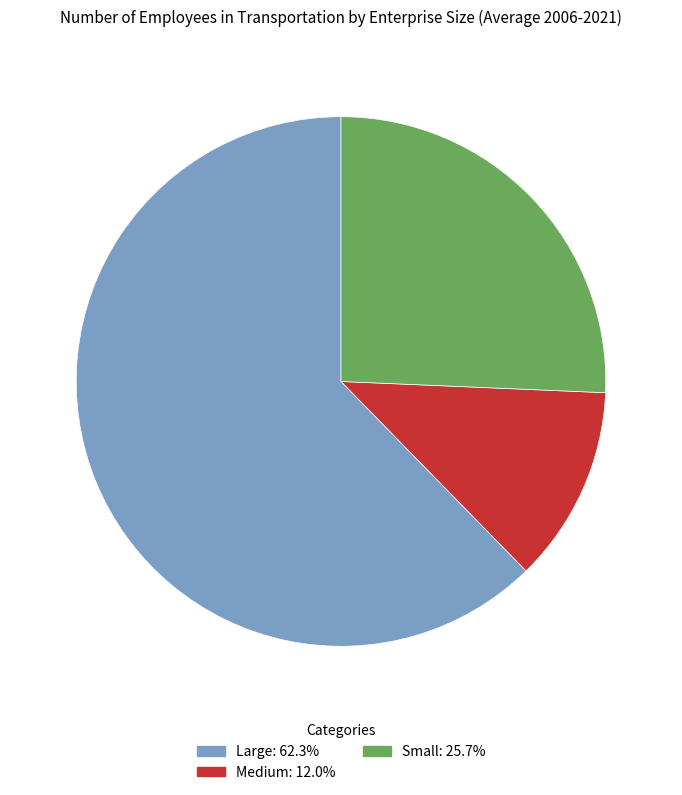

What is the smallest slice in the pie chart?

Medium